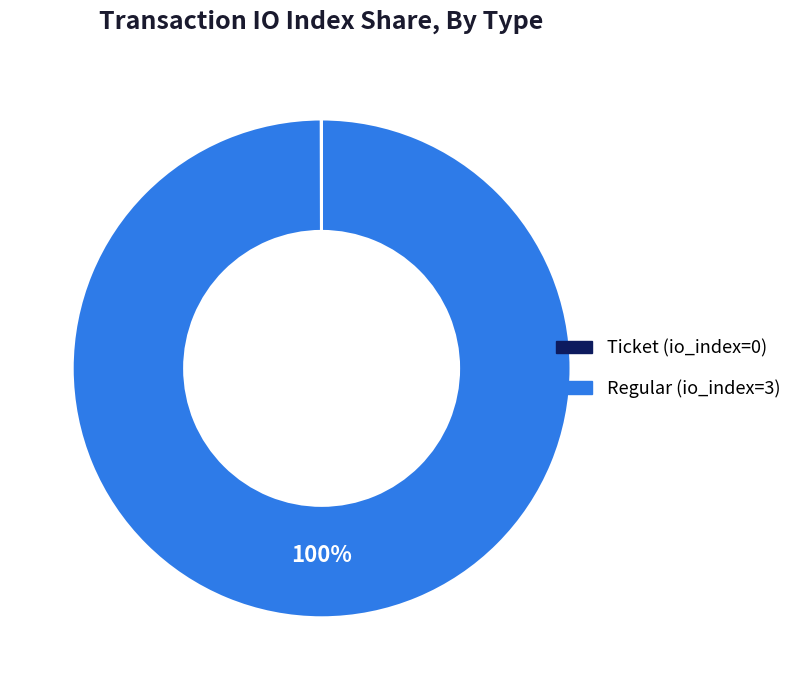

Is it true that Regular is 89% of the pie?

False